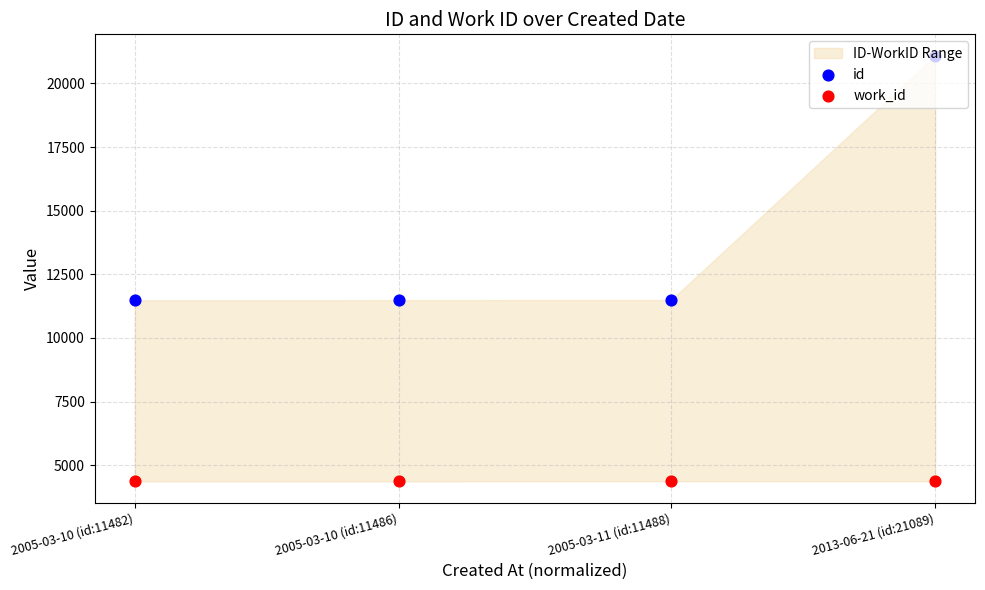

Is the value of id at 2005-03-11 (id:11488) greater than the value of work_id at 2005-03-10 (id:11482)?

Yes